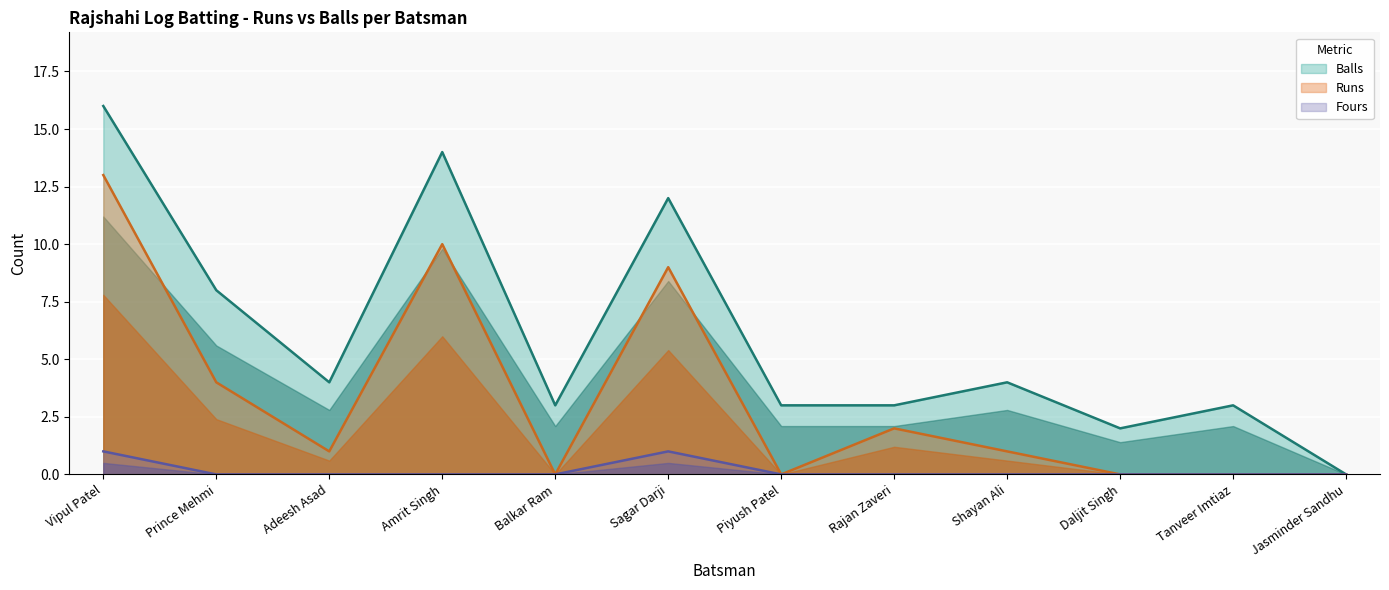

Reading left to right, extract all data points from this chart.

Runs: 13	4	1	10	0	9	0	2	1	0	0	0
Balls: 16	8	4	14	3	12	3	3	4	2	3	0
Fours: 1	0	0	0	0	1	0	0	0	0	0	0